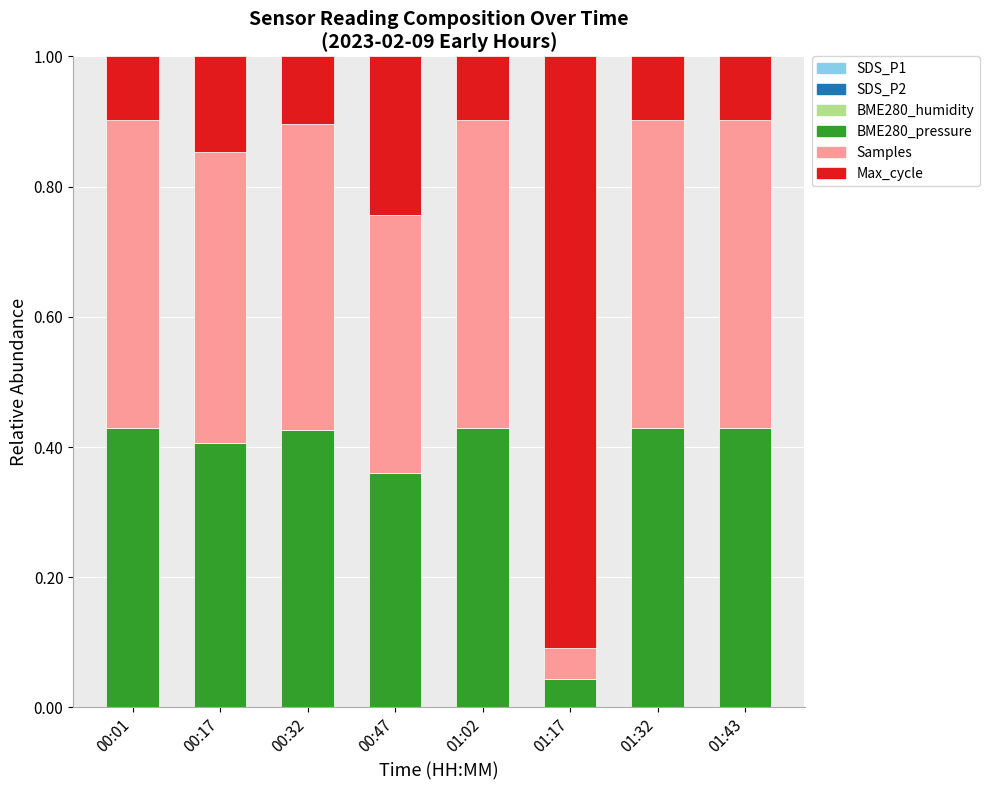

At which category is the sum across all series the highest?

01:17